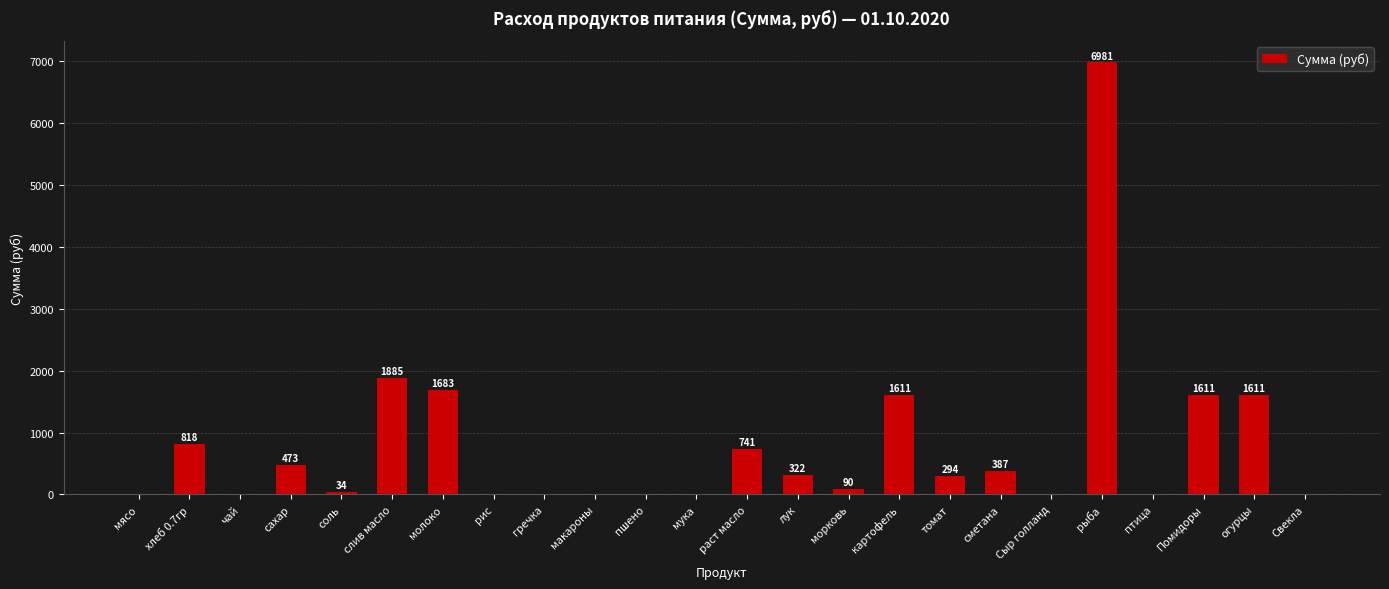

What is the difference between the values at огурцы and соль?

1576.6